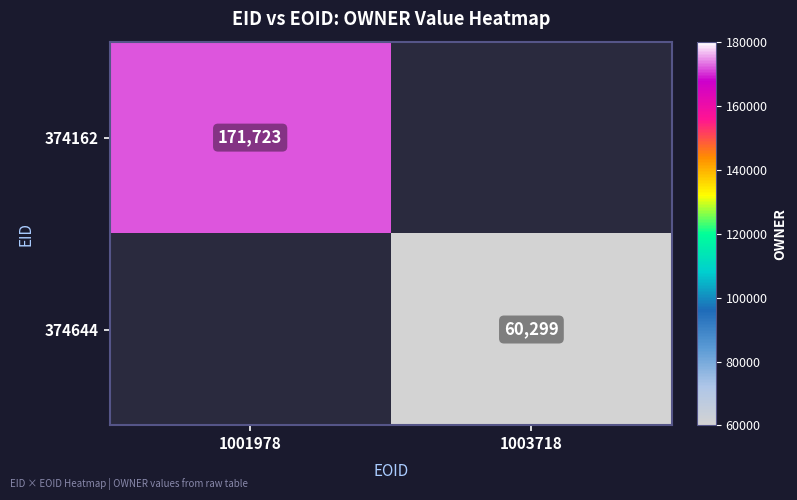

The value of 374644 at 1003718 is 82270. True or false?

False